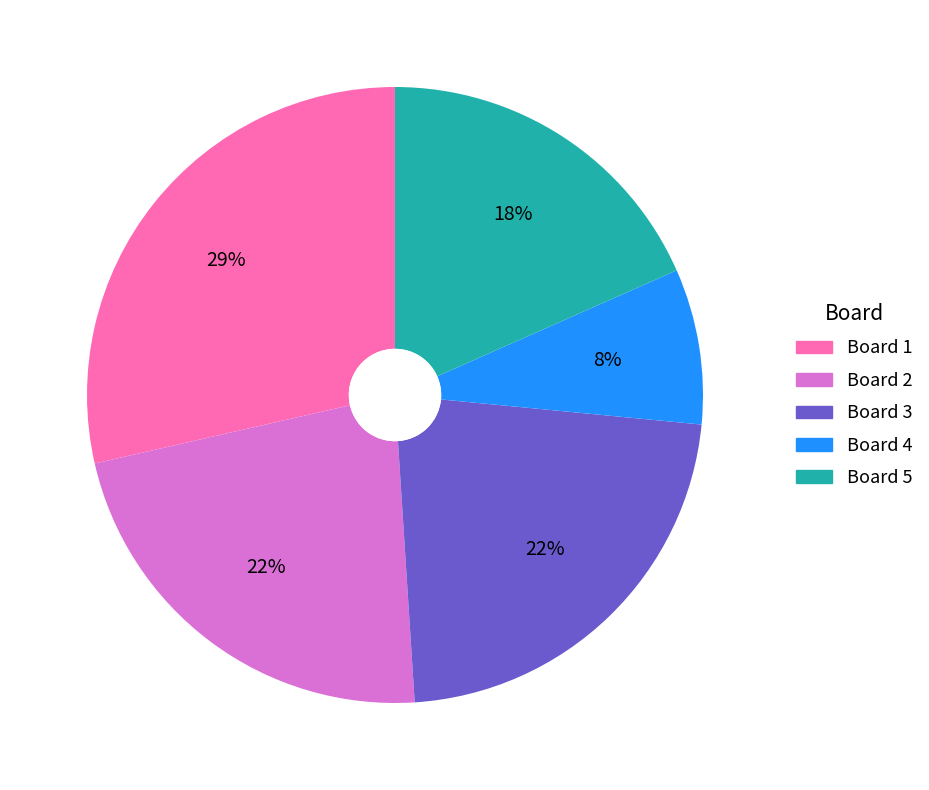

To the nearest percent, what is the average slice percentage?

20%